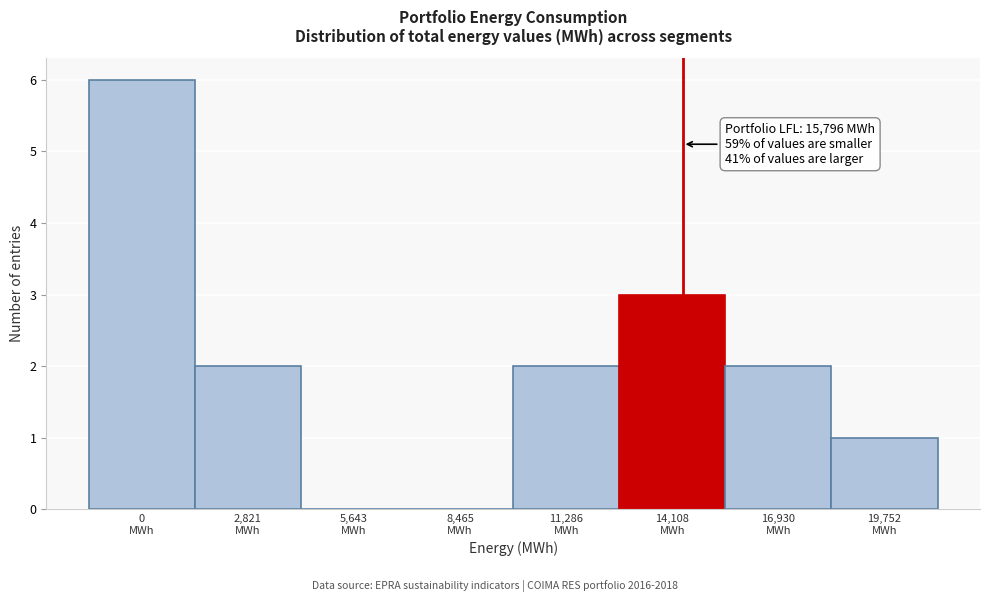

What is the sum of all values?

16